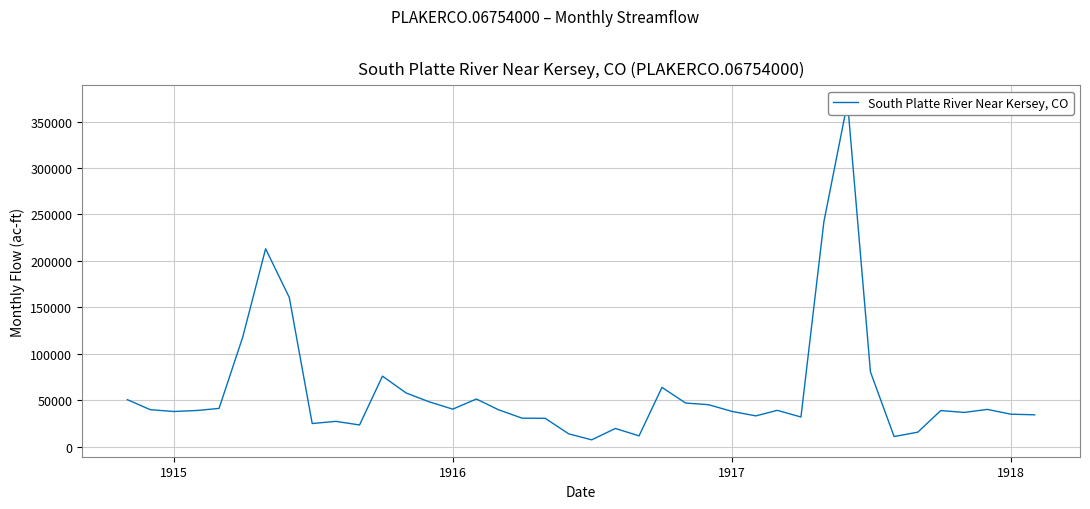

Reading left to right, list all the values displayed in this chart.

50718.1	39927.9	37984.0	39124.5	41322.2	117950.8	213067.6	160693.2	25061.5	27380.2	23504.5	76037.5	57918.2	48466.8	40520.9	51424.2	39836.6	30772.0	30708.5	13918.2	7499.6	19739.8	11778.0	63940.1	47092.3	45321.0	38041.6	33285.1	39237.6	32075.2	241947.3	370755.8	80589.6	11040.2	15753.0	38955.9	36996.2	40251.2	35086.1	34437.5